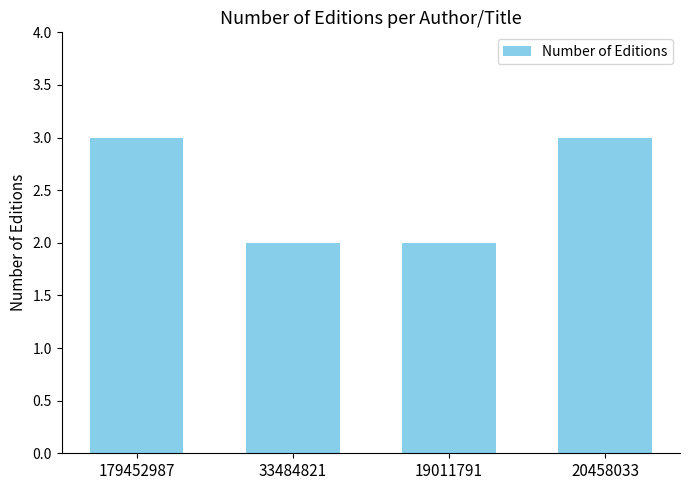

How many values are below 3?

2